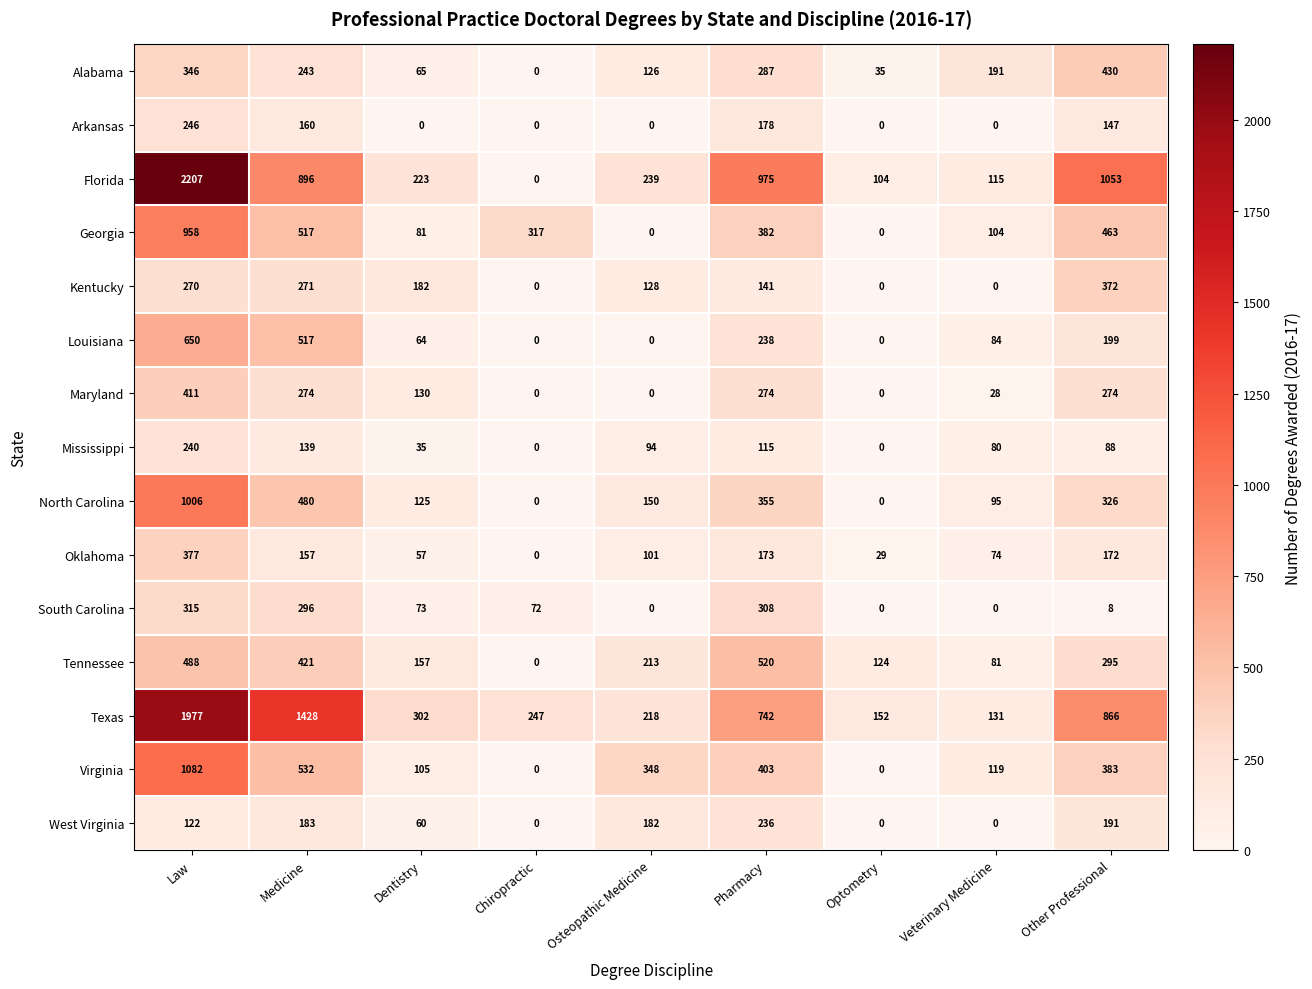

Count the number of data series in this chart.

15